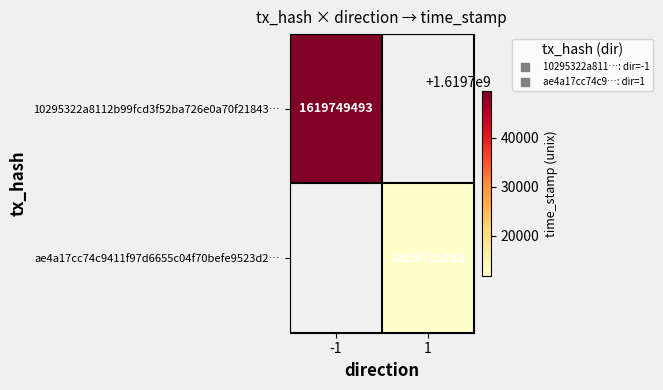

Is it true that ae4a17cc74c9411f97d6655c04f70befe9523d2… equals 2881377061.6 at 1?

False